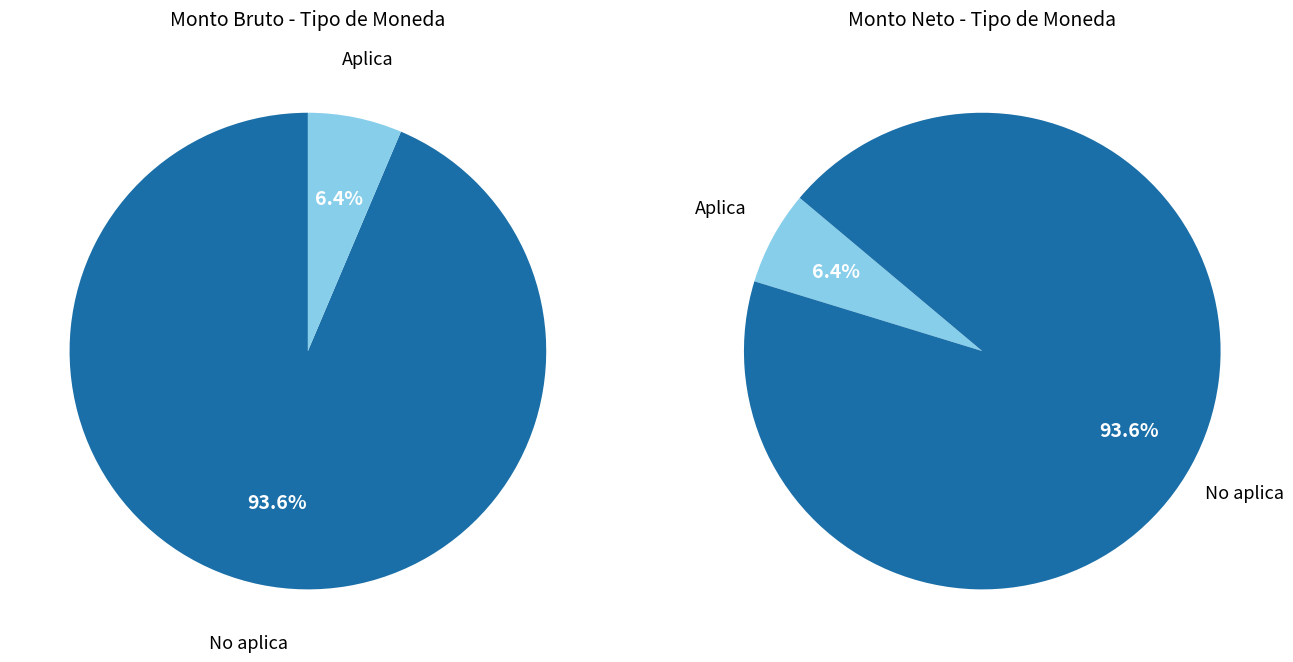

To the nearest percent, what is the combined percentage of Aplica and No aplica?

100%